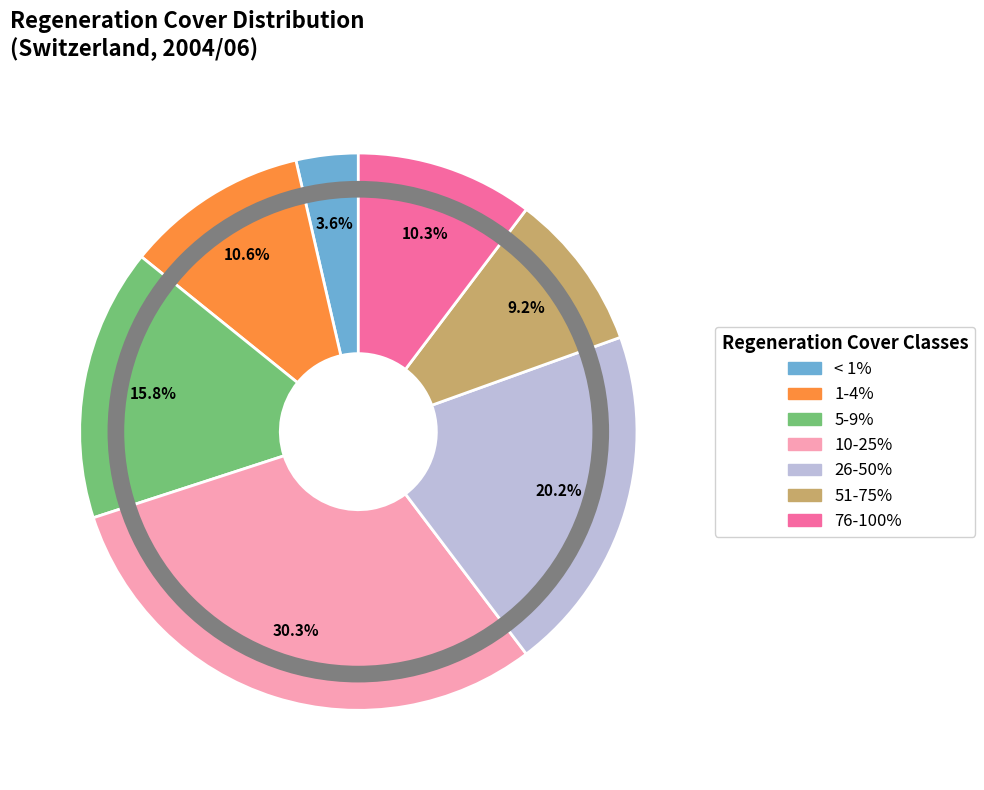

Is there a majority slice in this chart?

No